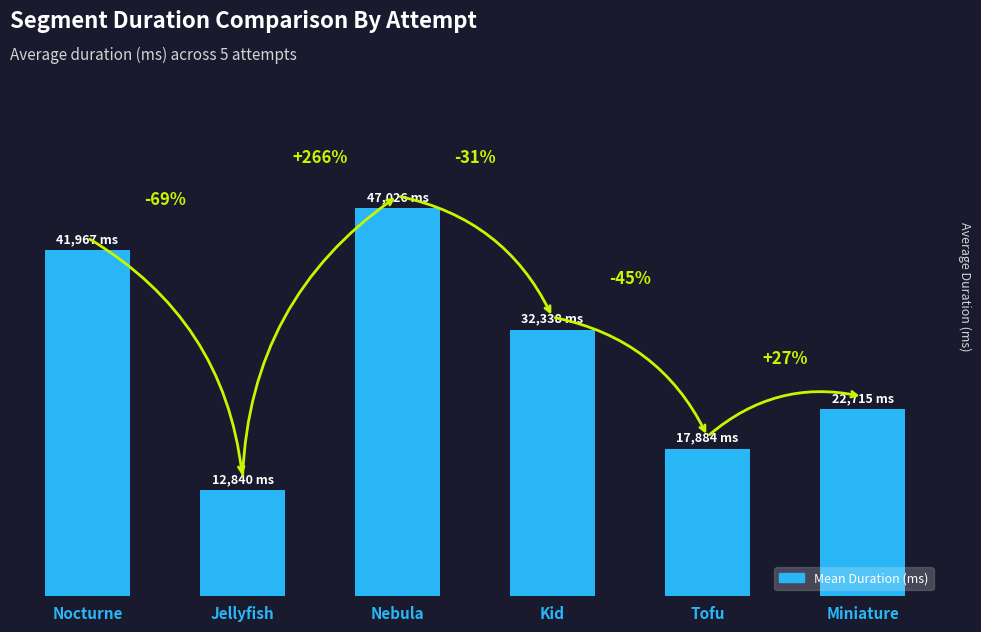

What is the value of the 5th bar from the left?

17884.0